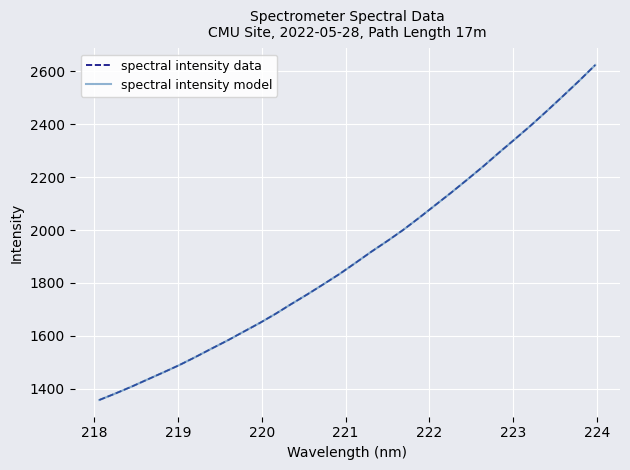

True or false: spectral intensity model and spectral intensity data intersect in this chart.

False